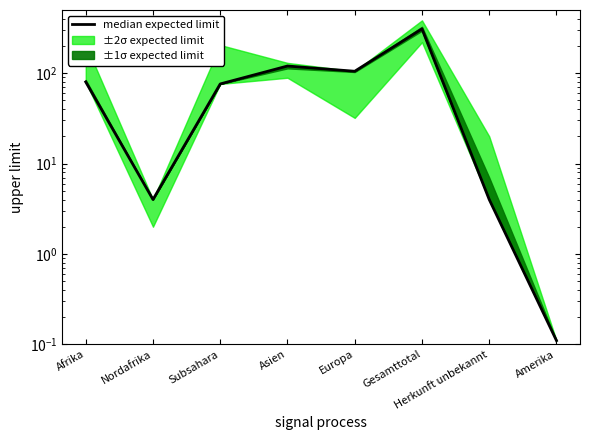

What is the ratio of the value at Afrika to the value at Subsahara?

1.1